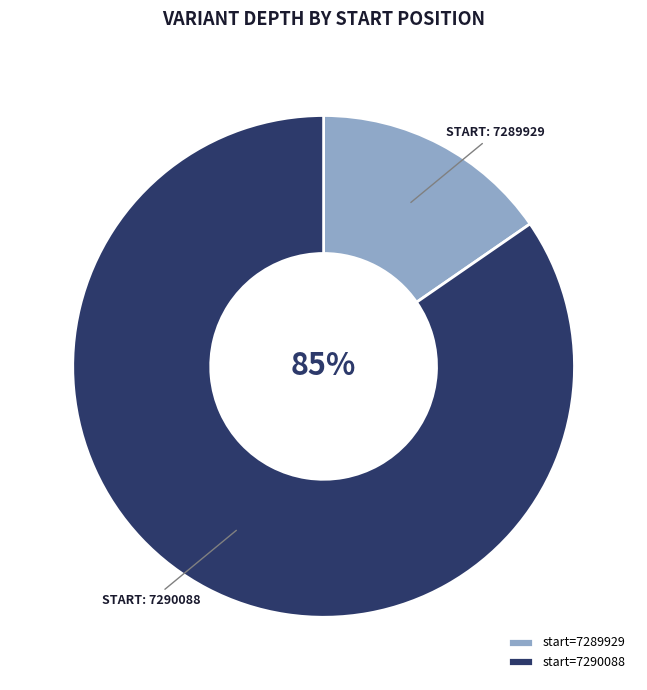

Combined, do start=7290088 and start=7289929 account for over 50%?

Yes